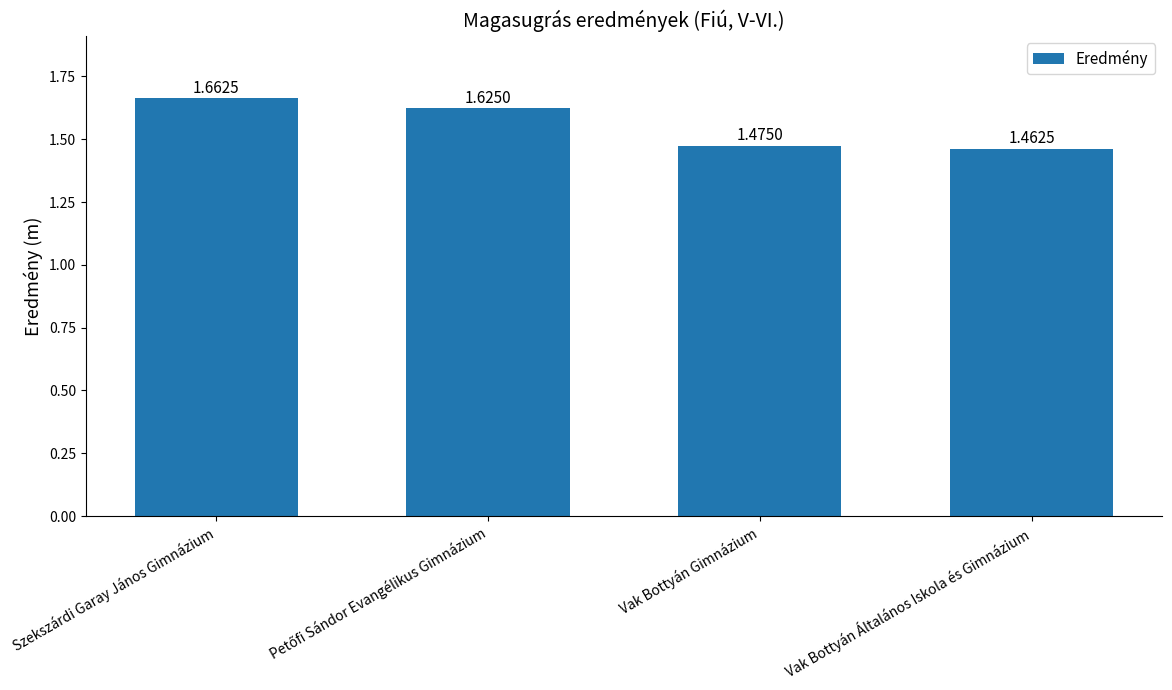

Which has a higher value, Szekszárdi Garay János Gimnázium or Vak Bottyán Általános Iskola és Gimnázium?

Szekszárdi Garay János Gimnázium